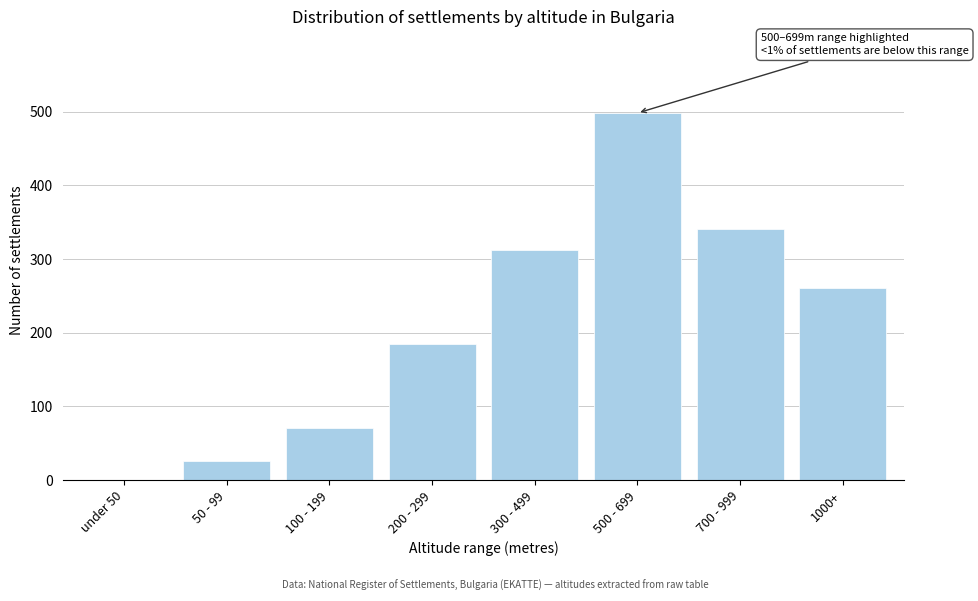

Reading left to right, what are all the values shown in this chart?

under 50=0	50 - 99=26	100 - 199=71	200 - 299=185	300 - 499=312	500 - 699=498	700 - 999=340	1000+=261